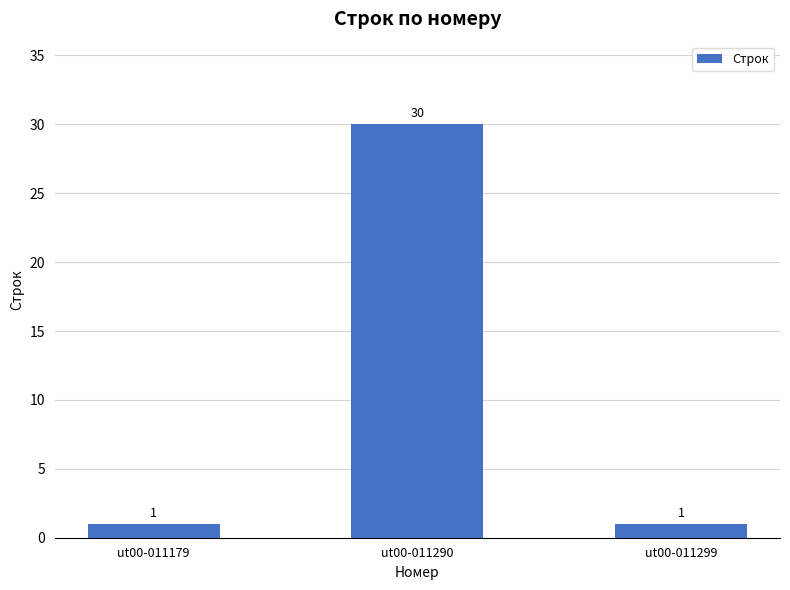

What value does the data have at ut00-011290, to the nearest 5?

30